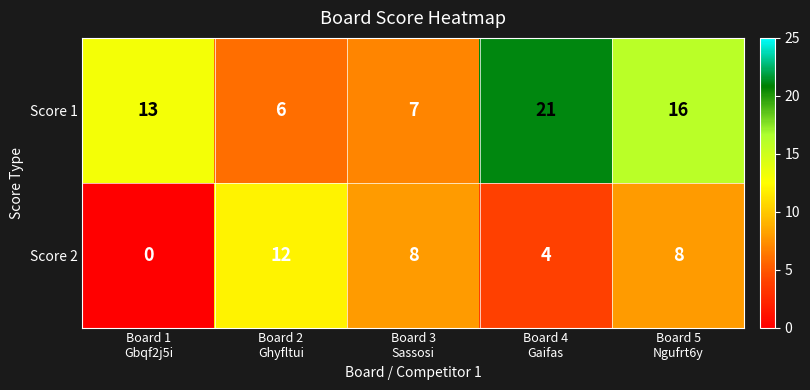

What is the maximum value for Score 1?

21